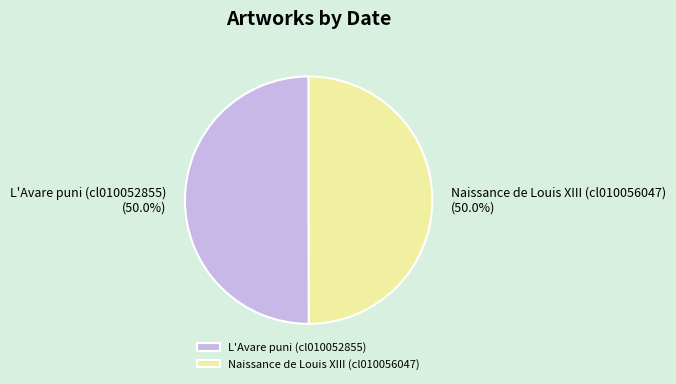

What is the ratio of the value at L'Avare puni (cl010052855) to the value at Naissance de Louis XIII (cl010056047)?

1.0